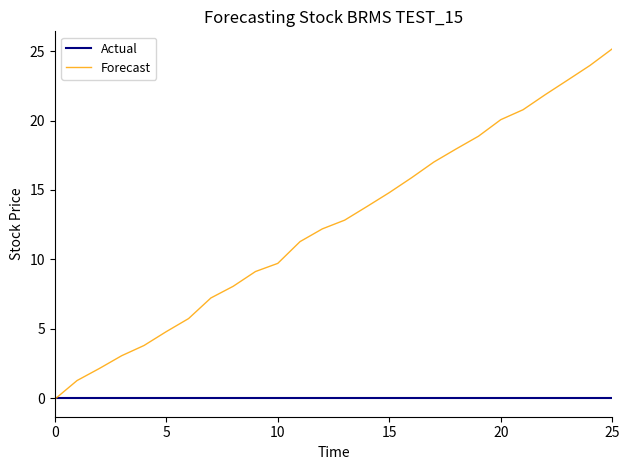

How many lines are shown in the chart?

2